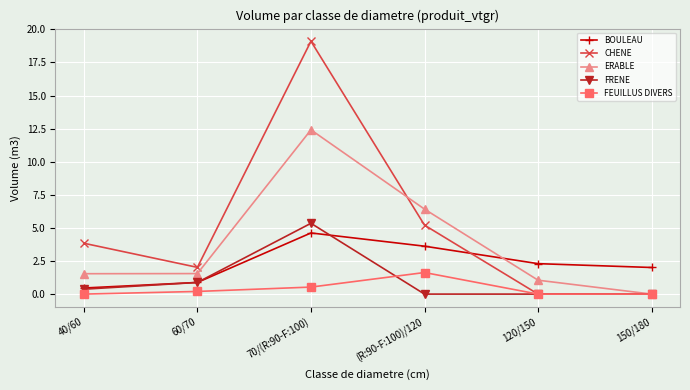

What is the spread (max minus min) of values at 70/(R:90-F:100)?

18.6